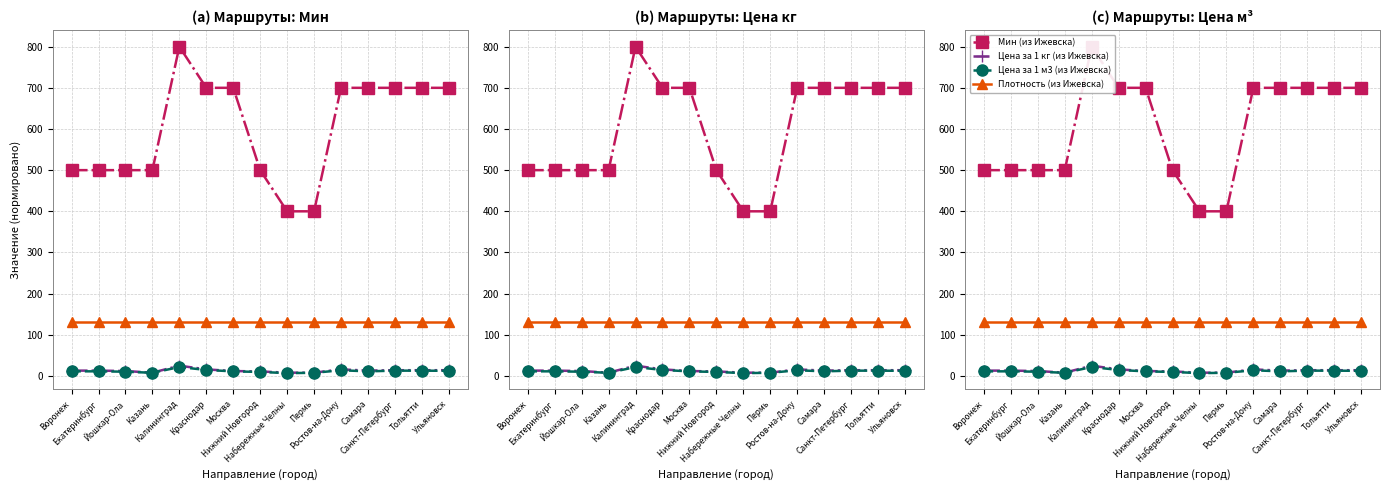

Does the chart have visible grid lines?

Yes